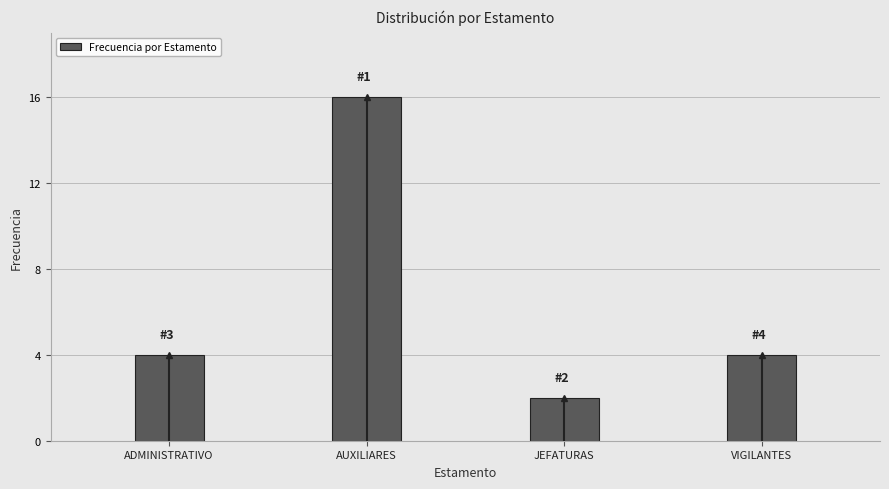

Reading left to right, extract all data points from this chart.

ADMINISTRATIVO=4	AUXILIARES=16	JEFATURAS=2	VIGILANTES=4